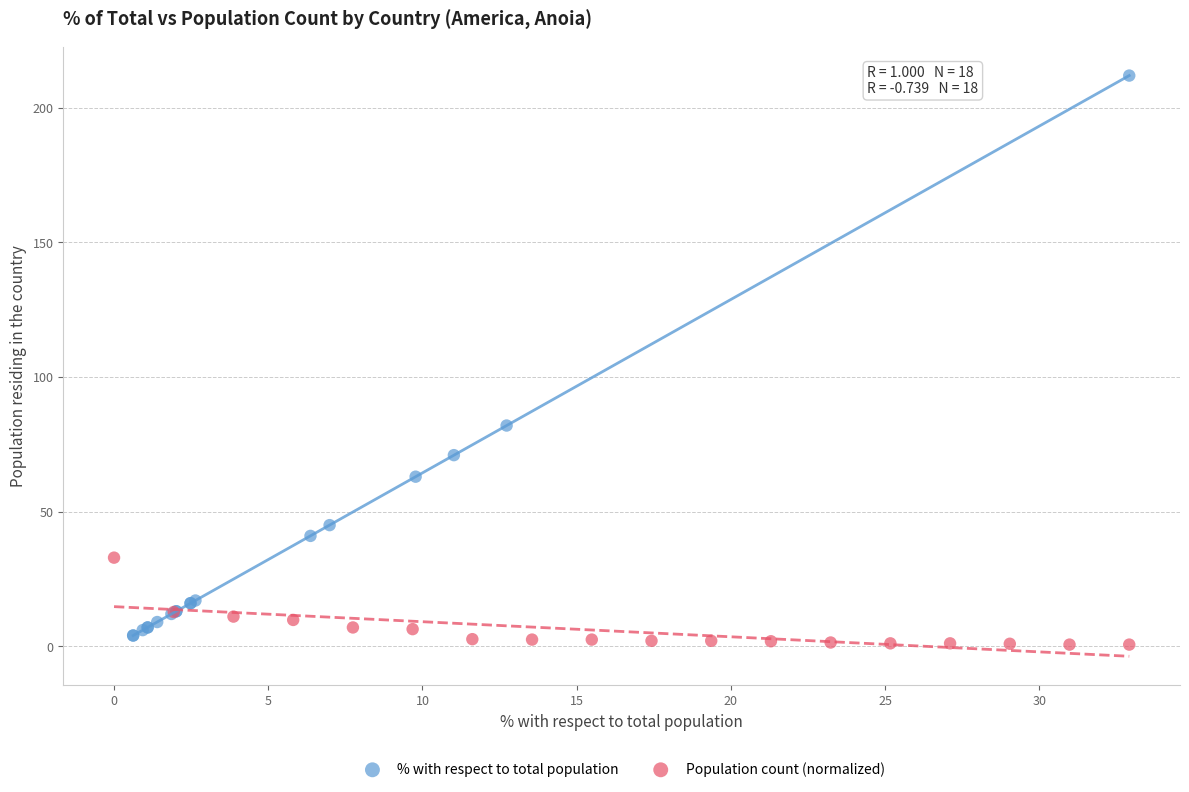

Which series reaches the maximum Y coordinate?

% with respect to total population